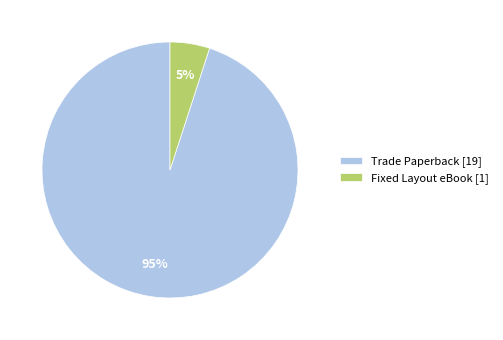

What is the ratio of the value at Fixed Layout eBook to the value at Trade Paperback?

0.1